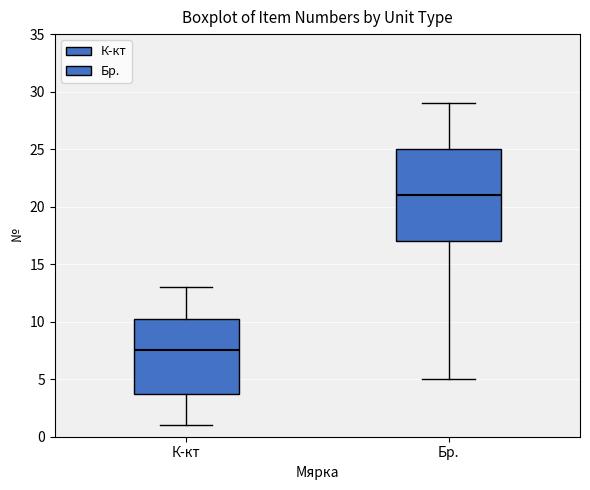

Reading left to right, transcribe this box plot: for each box, give where its median line is, the range the box spans, and where its two whiskers end, as read against the y-axis. The values are not printed on the chart, so give them approximately, as read against the axis.

К-кт: median 7.5, box 4.0 to 10.5, whiskers 1.0 to 13.0
Бр.: median 21.0, box 17.0 to 25.0, whiskers 5.0 to 29.0